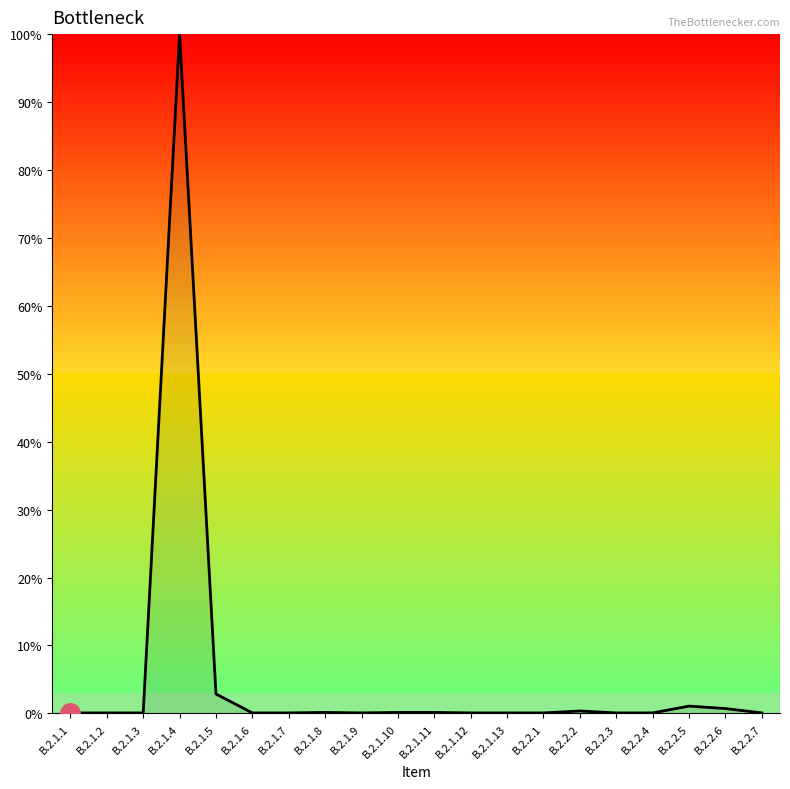

The chart shows a value of 0.1 at B.2.1.3. True or false?

True